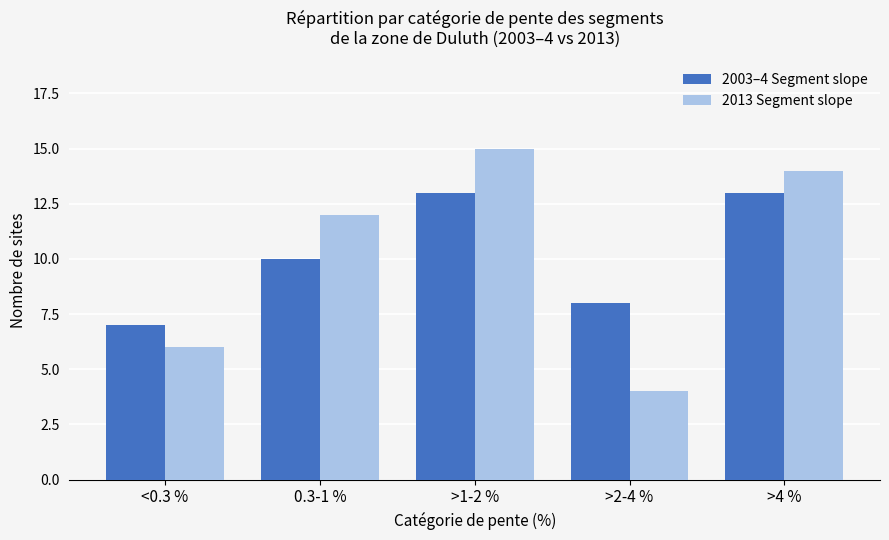

Between >1-2 % and >2-4 %, which series saw the biggest shift?

2013 Segment slope